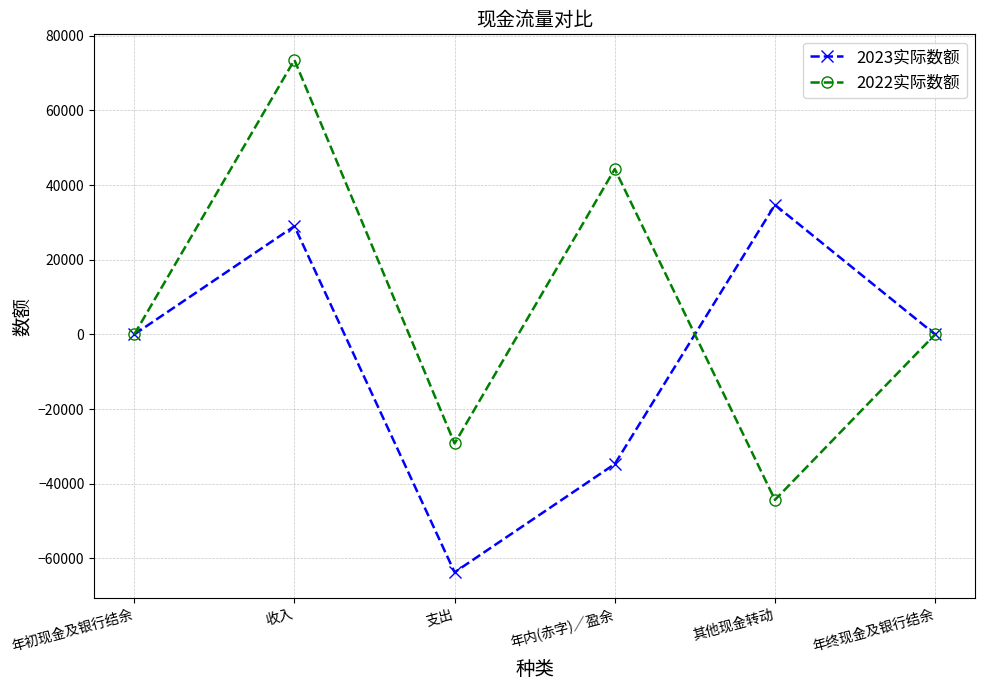

What is the minimum value shown in the chart?

-63695